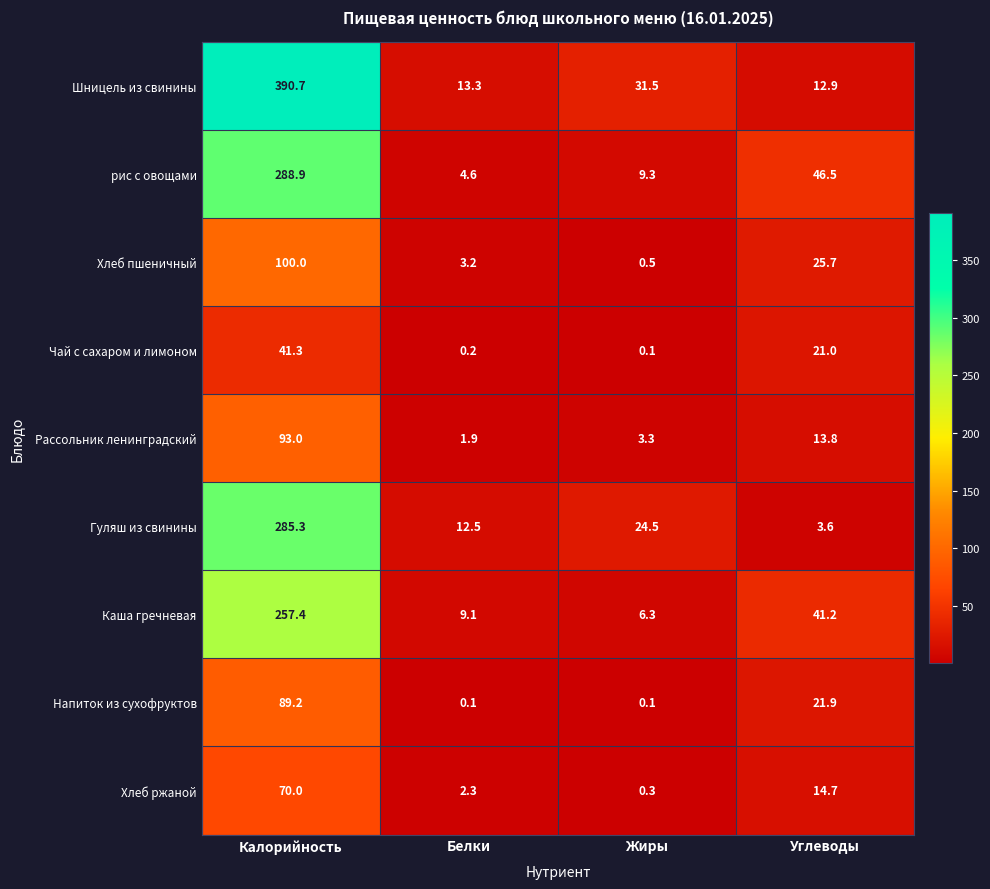

What is the difference between the highest and lowest values at Жиры?

31.4